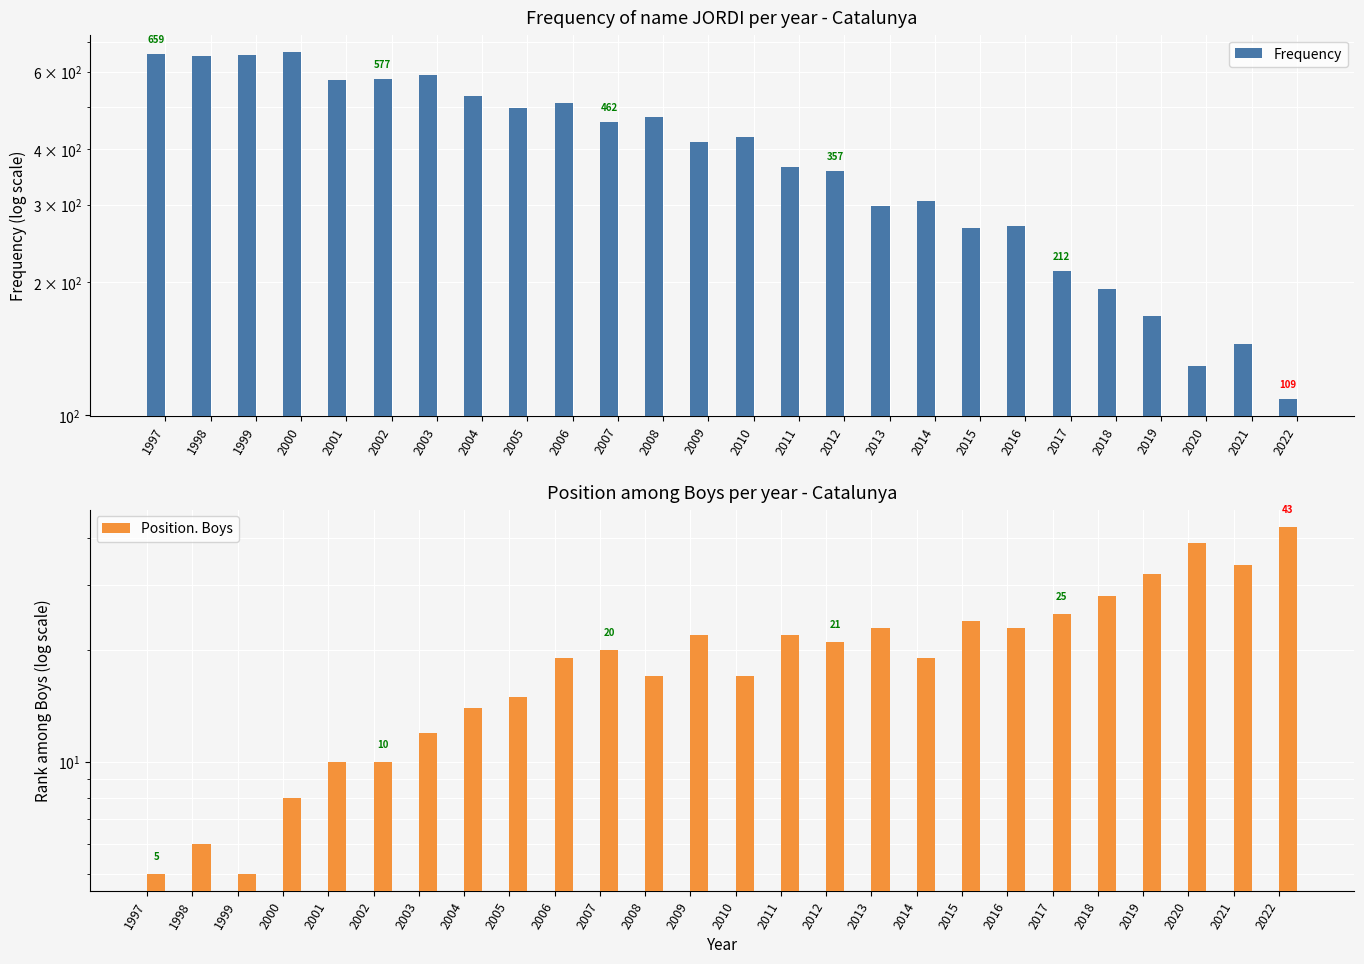

Rank the series by their average value, from highest to lowest.

Frequency, Position. Boys